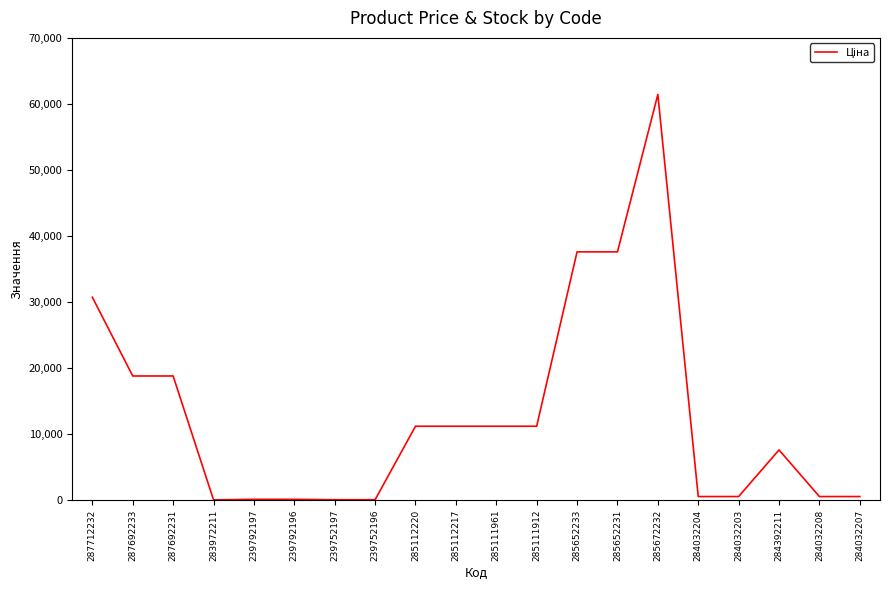

At which category does the chart reach its peak across all series?

285672232